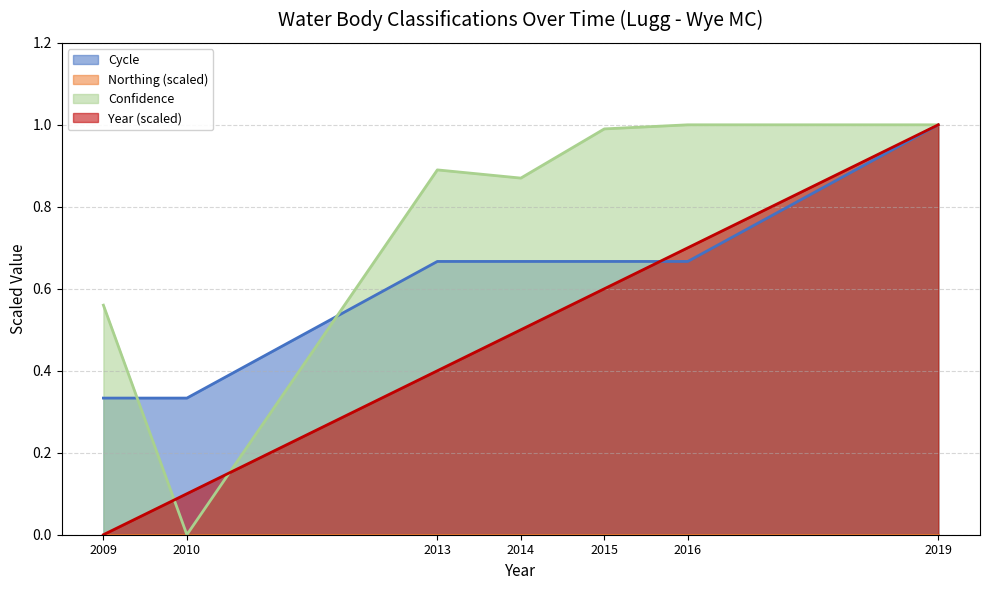

List the series in order of their peak value, highest first.

Cycle, Confidence, Year